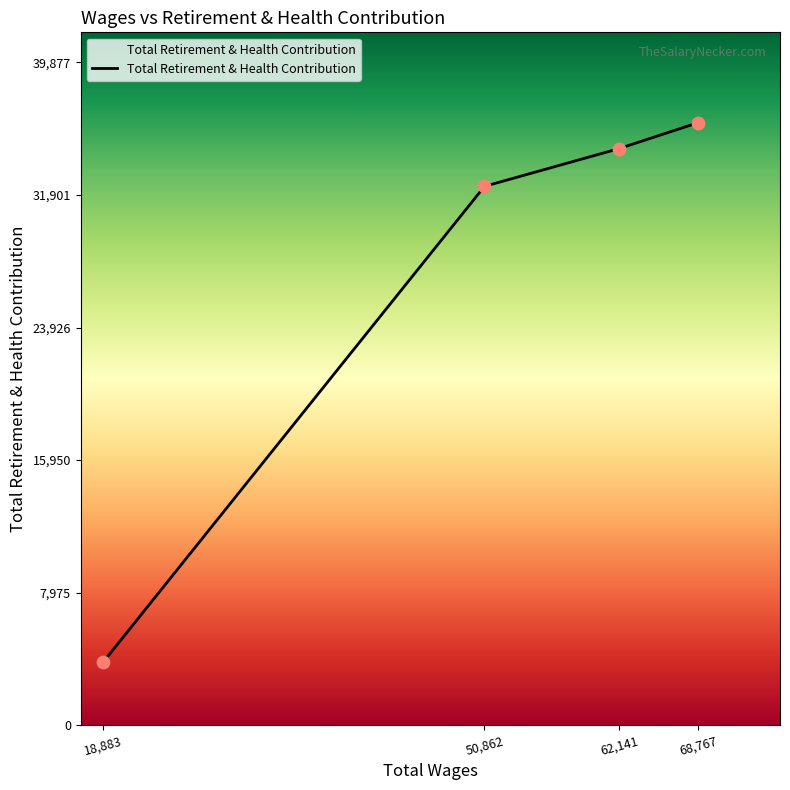

Between 68,767 and 62,141, which is larger?

68,767